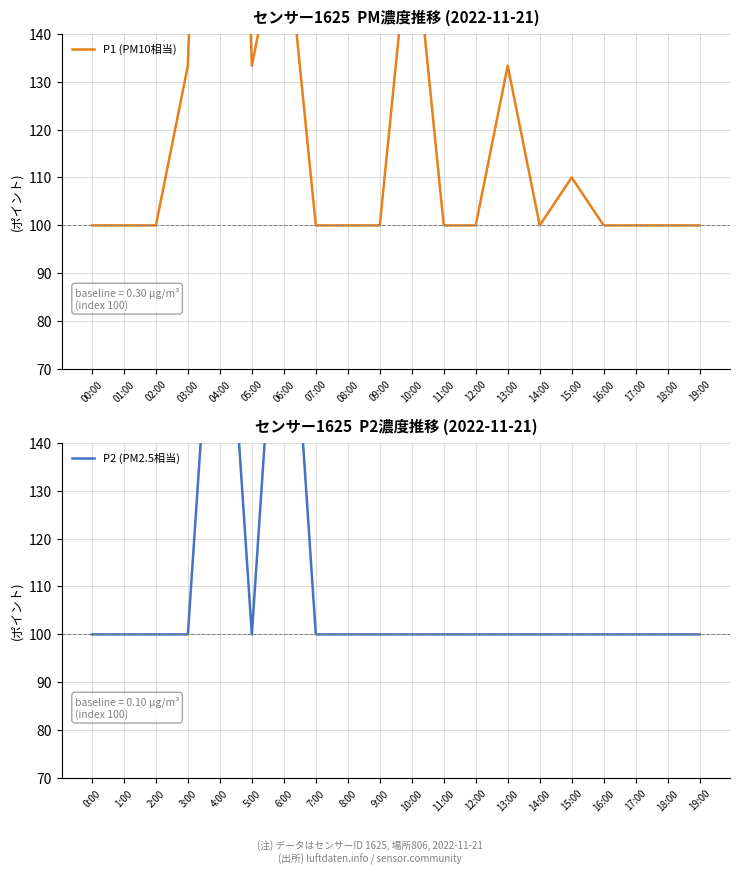

What is the greatest value displayed?

333.3